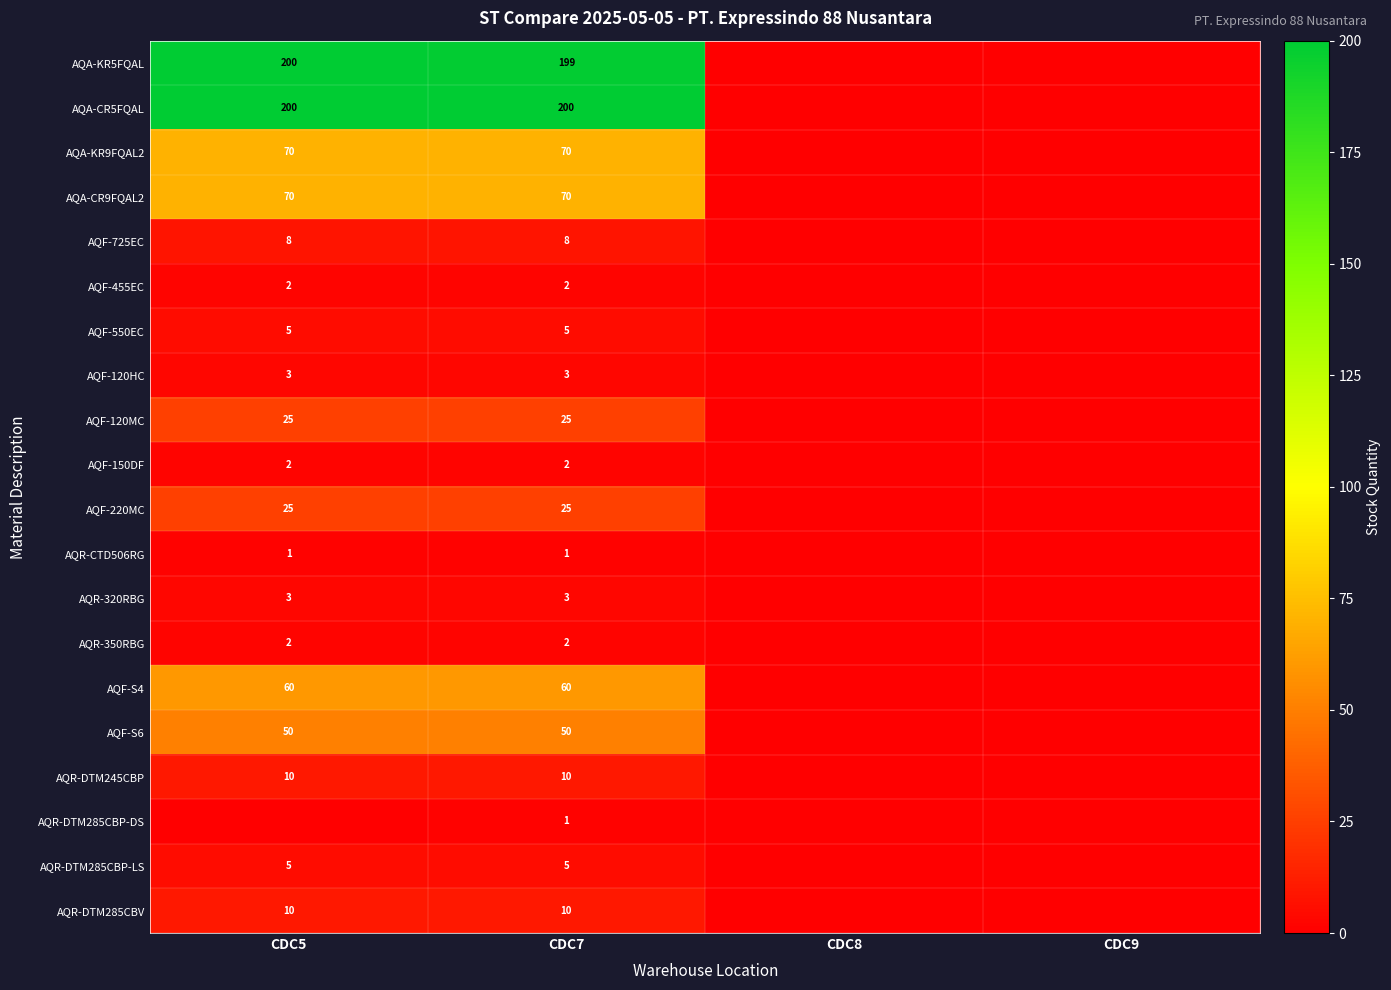

What is the difference between the highest and lowest values at CDC7?

199